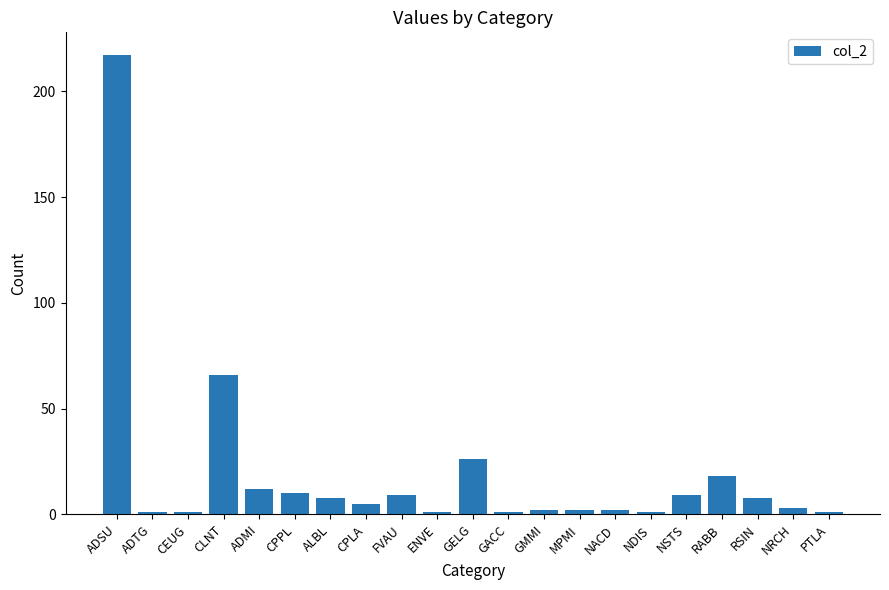

What is the value of the 16th bar from the left?

1